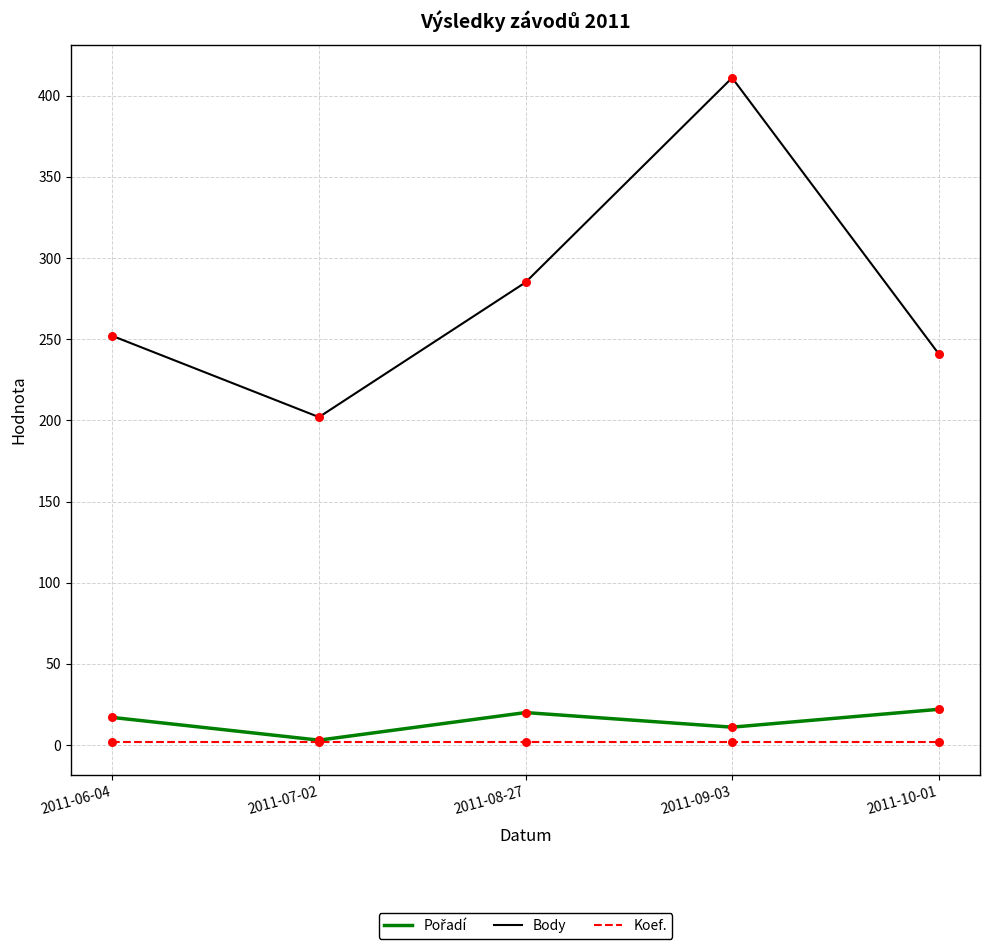

Between 2011-08-27 and 2011-09-03, which series saw the biggest shift?

Body